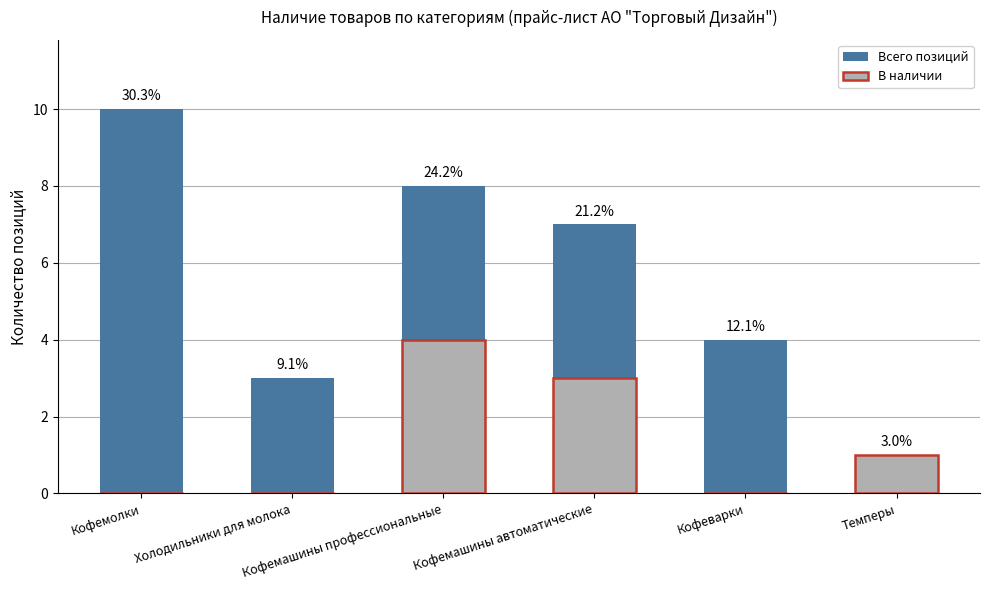

The Всего позиций series shows 6 at Кофеварки. True or false?

False